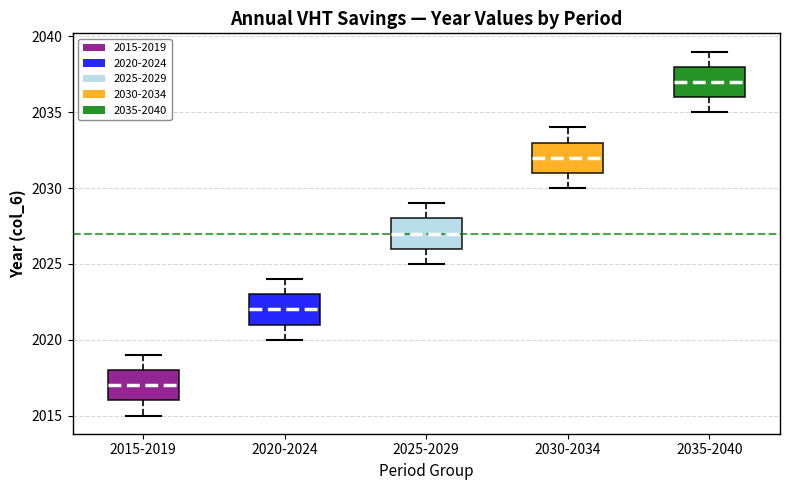

Reading left to right, read every box against the y-axis: the position of its median line, the range the box covers, and the ends of its whiskers. The values are not printed on the chart, so give them approximately, as read against the axis.

2015-2019: median 2017, box 2016 to 2018, whiskers 2015 to 2019
2020-2024: median 2022, box 2021 to 2023, whiskers 2020 to 2024
2025-2029: median 2027, box 2026 to 2028, whiskers 2025 to 2029
2030-2034: median 2032, box 2031 to 2033, whiskers 2030 to 2034
2035-2040: median 2037, box 2036 to 2038, whiskers 2035 to 2039